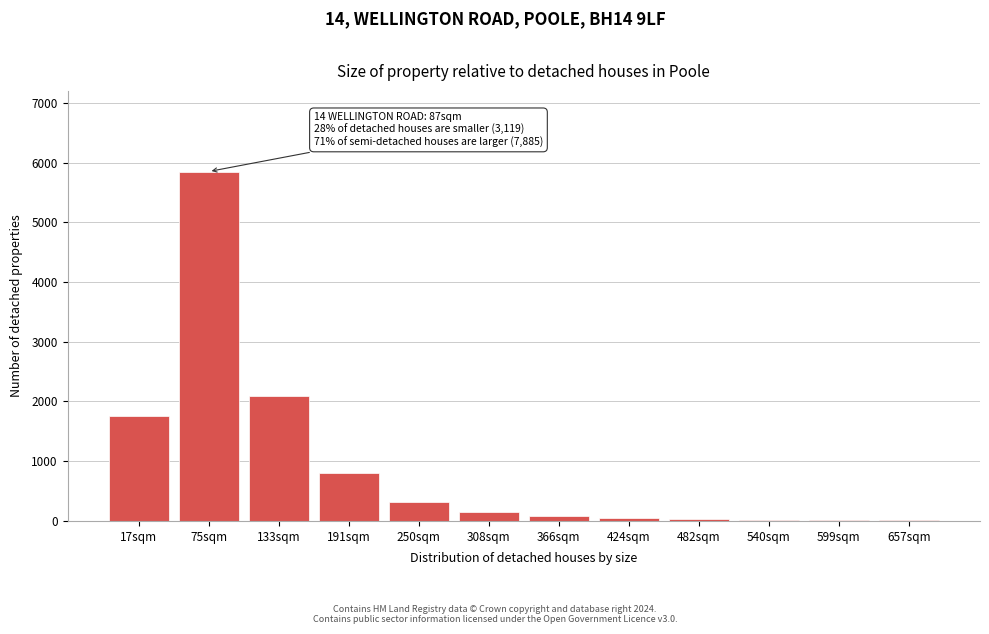

Is it true that the value at 133sqm is 2100?

True